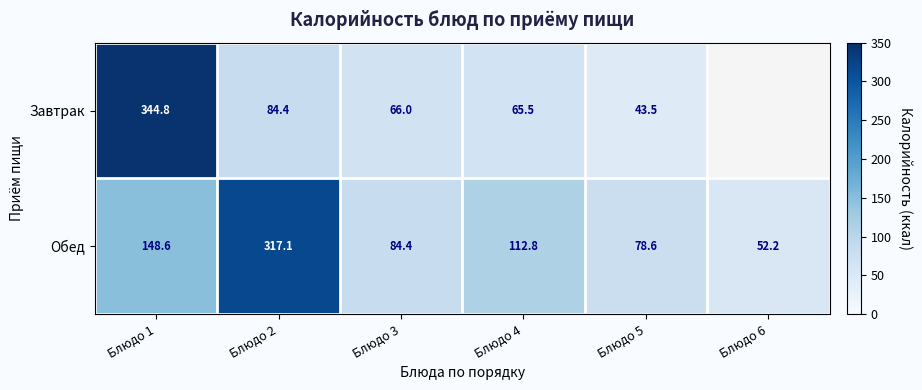

Which category has the highest value in the Обед series?

Блюдо 2